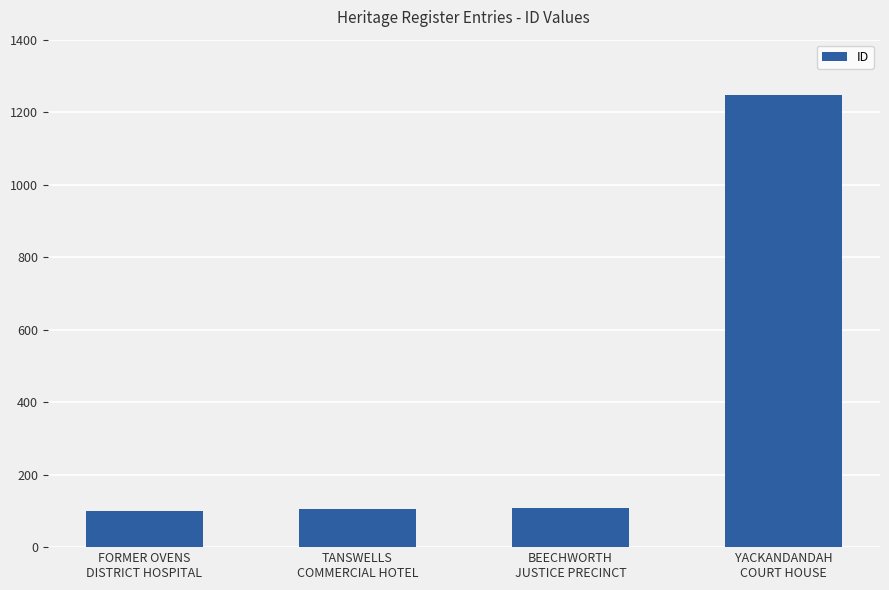

Approximately how many times larger is the value at FORMER OVENS
DISTRICT HOSPITAL compared to YACKANDANDAH
COURT HOUSE?

0.1